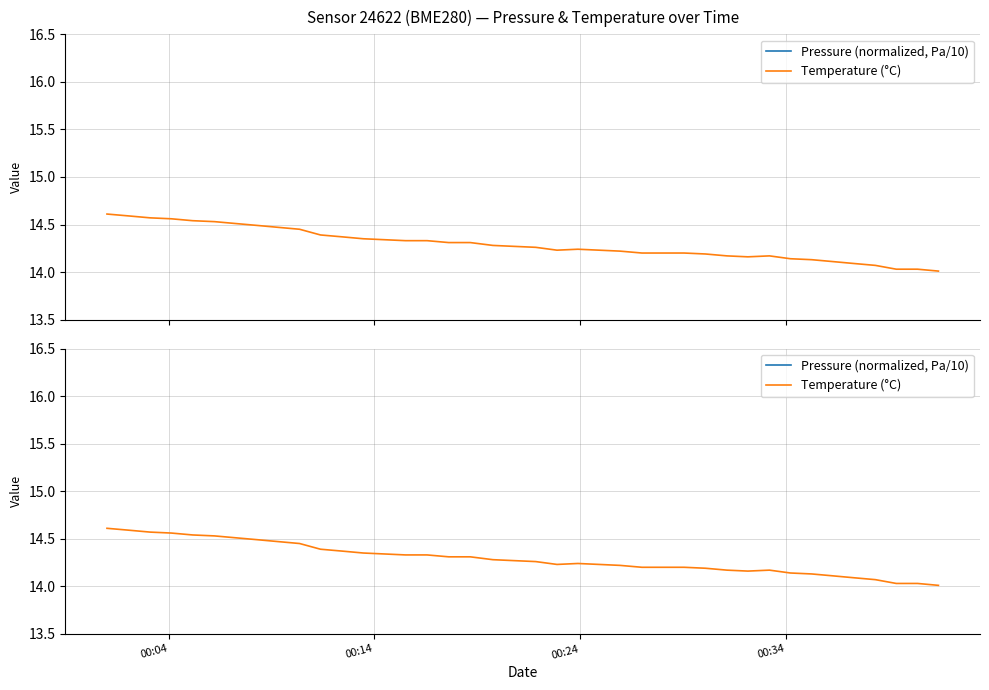

Reading left to right, extract all data points from this chart.

Pressure (normalized, Pa/10): 0.7	0.4	0.9	0.9	0.3	0.3	0.0	0.3	0.2	1.2	0.6	0.4	0.5	1.1	1.6	1.1	2.1	2.6	2.7	2.5	2.6	2.2	2.3	2.2	2.5	2.2	1.4	2.1	1.9	1.6	1.4	2.2	1.9	1.7	2.5	2.1	2.5	1.9	1.6	2.1
Temperature (°C): 14.6	14.6	14.6	14.6	14.5	14.5	14.5	14.5	14.5	14.4	14.4	14.4	14.3	14.3	14.3	14.3	14.3	14.3	14.3	14.3	14.3	14.2	14.2	14.2	14.2	14.2	14.2	14.2	14.2	14.2	14.2	14.2	14.1	14.1	14.1	14.1	14.1	14.0	14.0	14.0